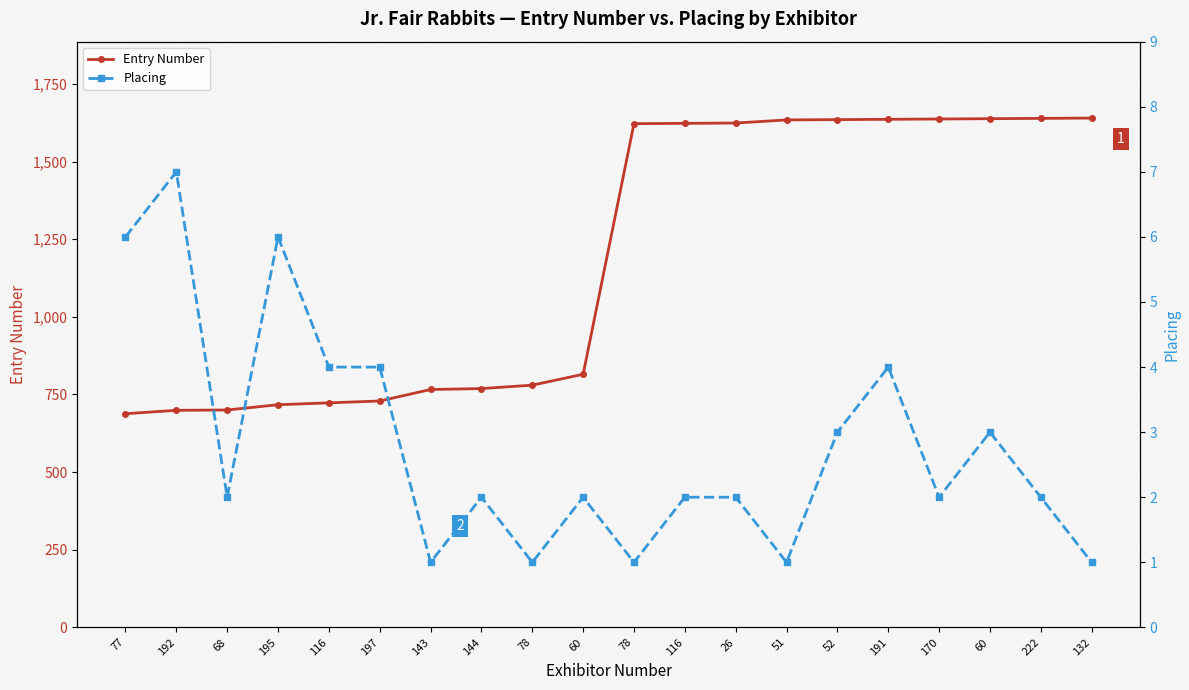

How many distinct data groups are displayed?

2